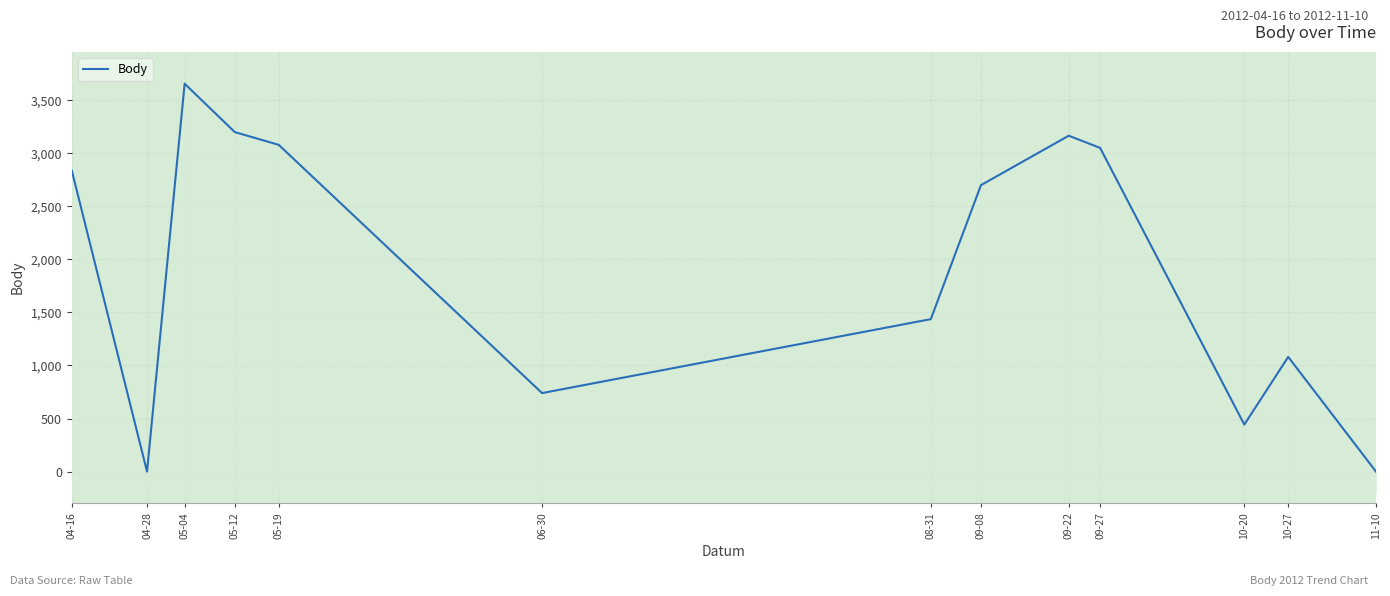

Read the value at 09-22, to the nearest 100.

3200